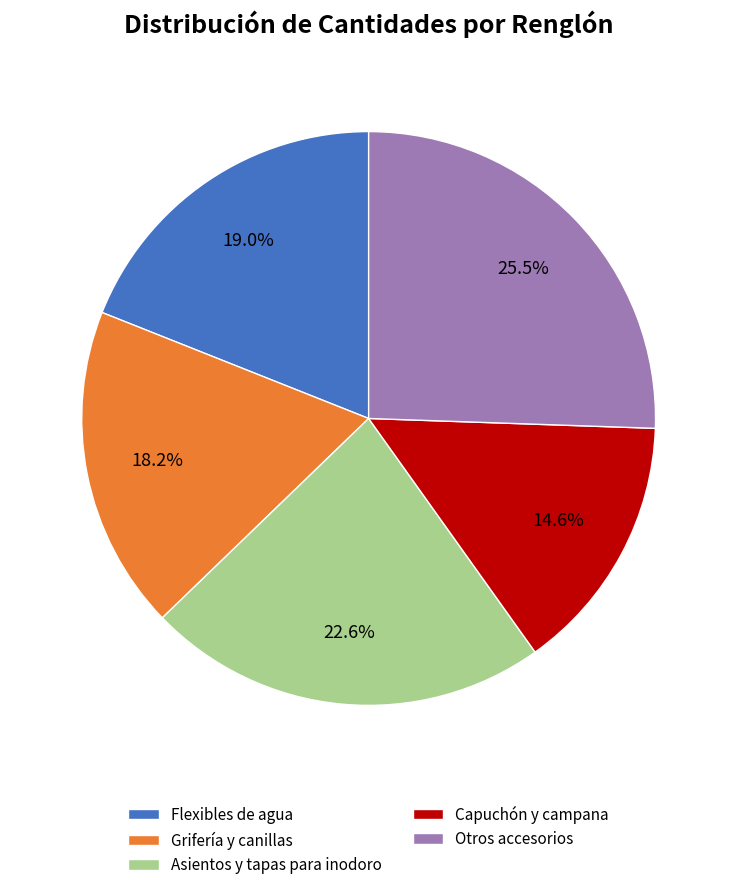

Between Capuchón y campana and Asientos y tapas para inodoro, which is larger?

Asientos y tapas para inodoro